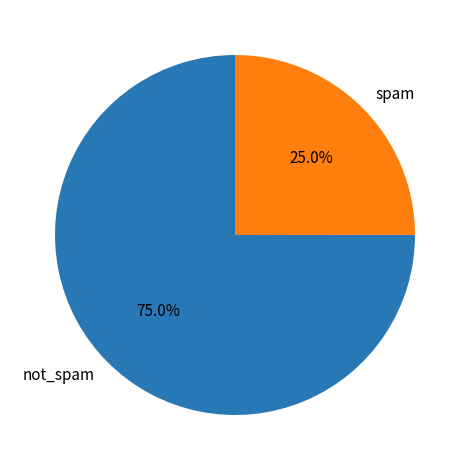

What portion of the pie excludes spam?

75.0%